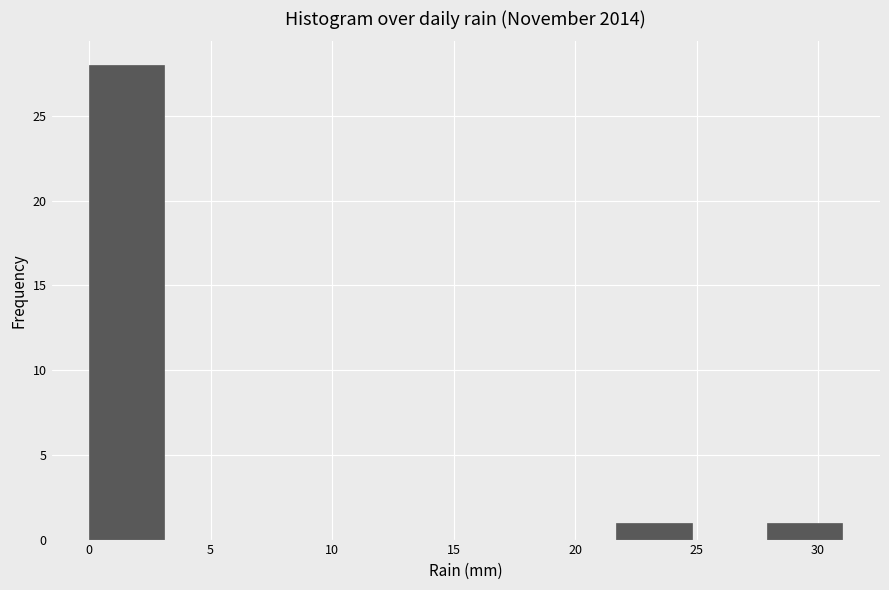

Over which range of the x-axis is the bar tallest?

0.0 to 3.1